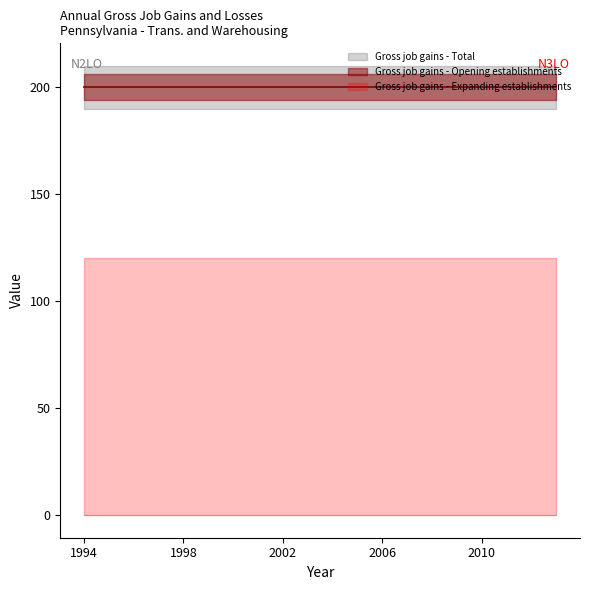

Reading left to right, list all the values displayed in this chart.

Gross job gains - Total: 1994=200	1995=200	1996=200	1997=200	1998=200	1999=200	2000=200	2001=200	2002=200	2003=200	2004=200	2005=200	2006=200	2007=200	2008=200	2009=200	2010=200	2011=200	2012=200	2013=200
Gross job gains - Expanding establishments: 1994=0	1995=0	1996=0	1997=0	1998=0	1999=0	2000=0	2001=0	2002=0	2003=0	2004=0	2005=0	2006=0	2007=0	2008=0	2009=0	2010=0	2011=0	2012=0	2013=0
Gross job gains - Opening establishments: 1994=200	1995=200	1996=200	1997=200	1998=200	1999=200	2000=200	2001=200	2002=200	2003=200	2004=200	2005=200	2006=200	2007=200	2008=200	2009=200	2010=200	2011=200	2012=200	2013=200